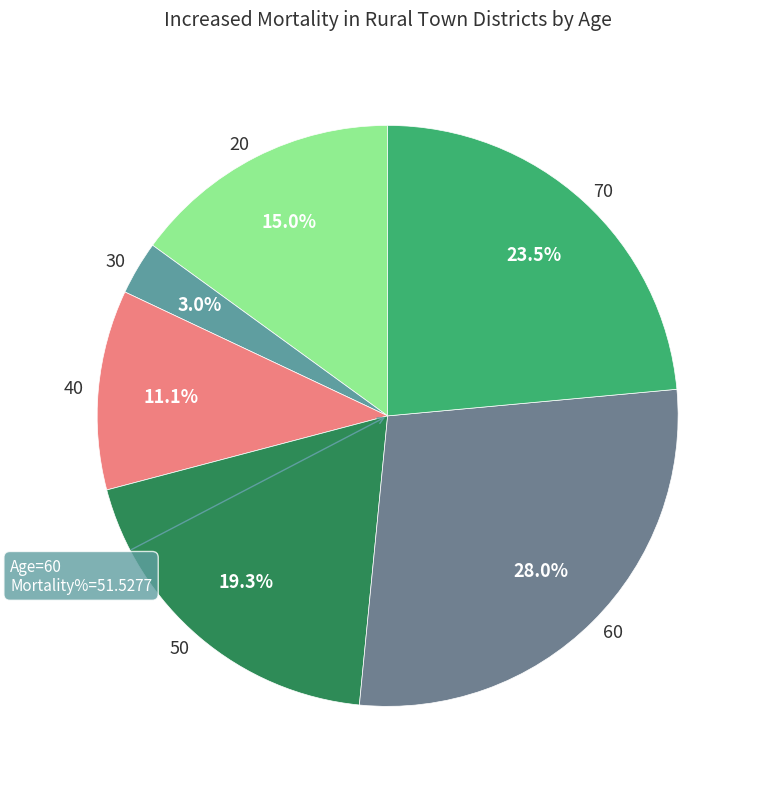

What percentage is NOT represented by 60?

72.0%